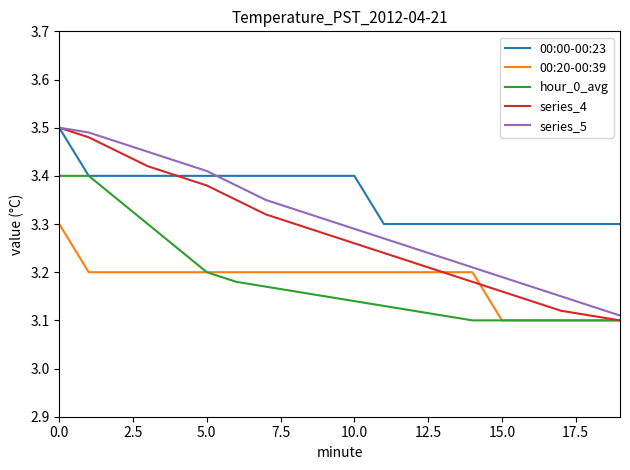

Which series has the largest total across all categories?

00:00-00:23